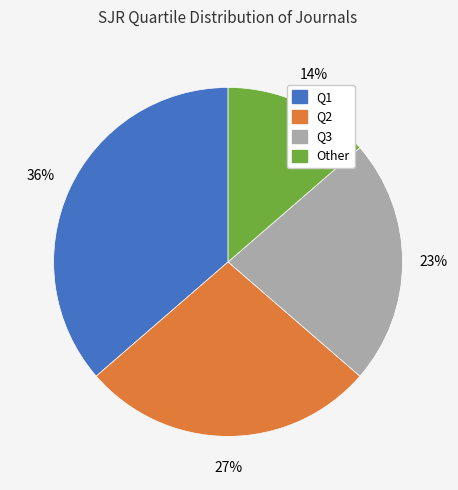

Is Q2 the majority of the pie?

No